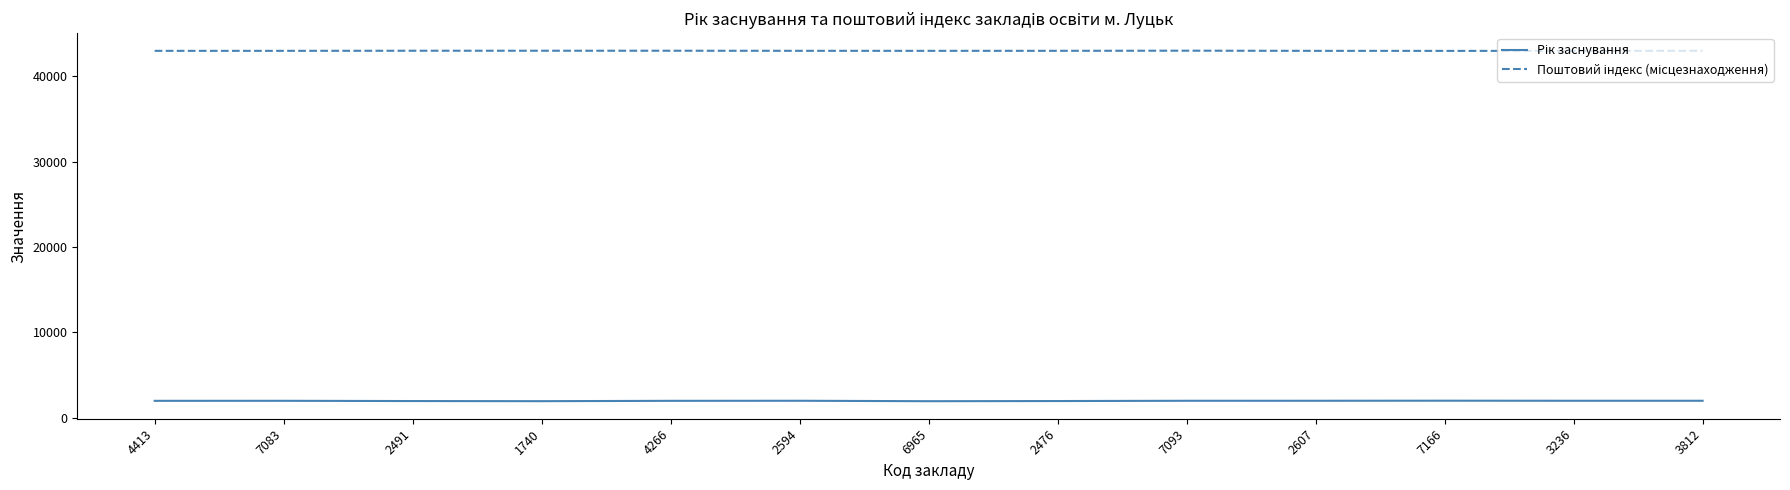

What is the total value across all series at 7083?

45000